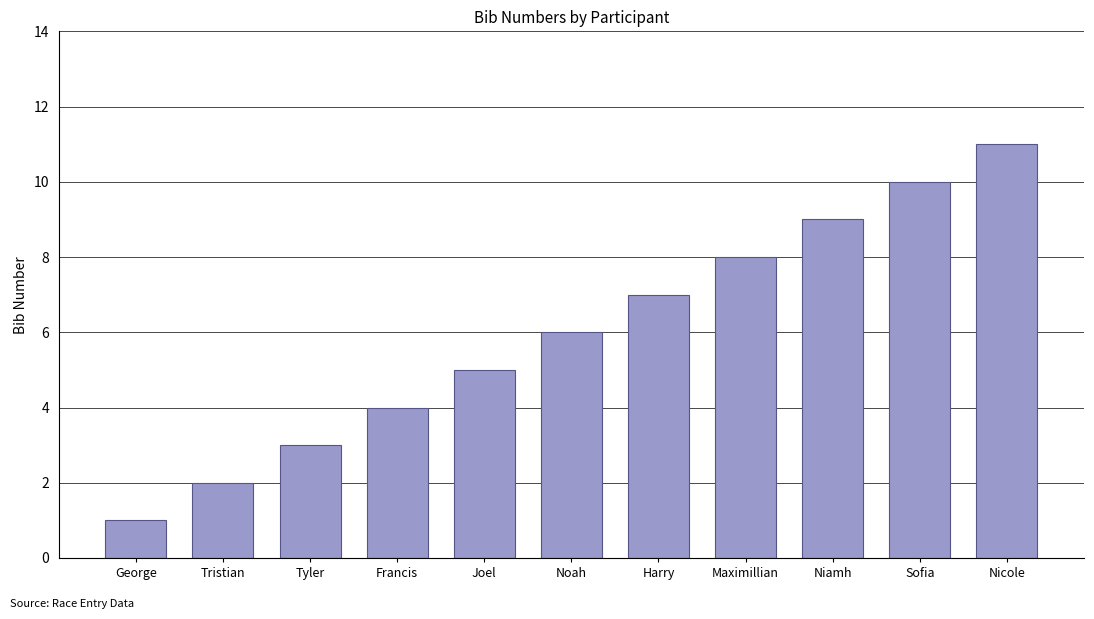

List the labels in order of value, smallest first.

George, Tristian, Tyler, Francis, Joel, Noah, Harry, Maximillian, Niamh, Sofia, Nicole